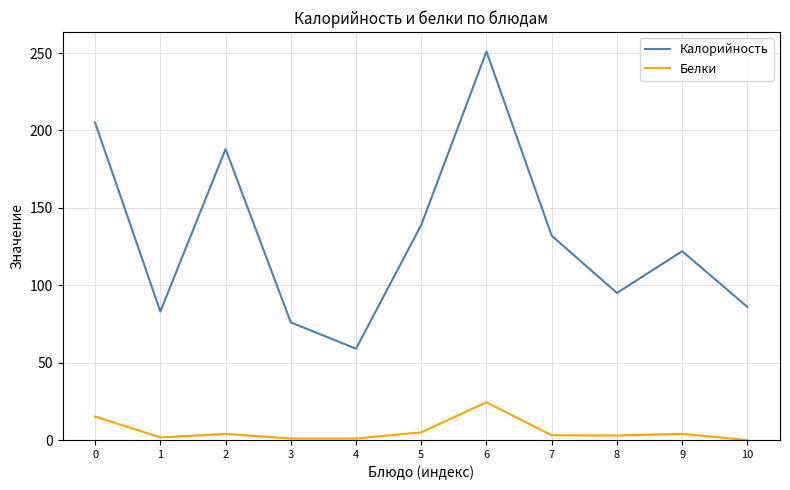

True or false: Калорийность and Белки intersect in this chart.

False